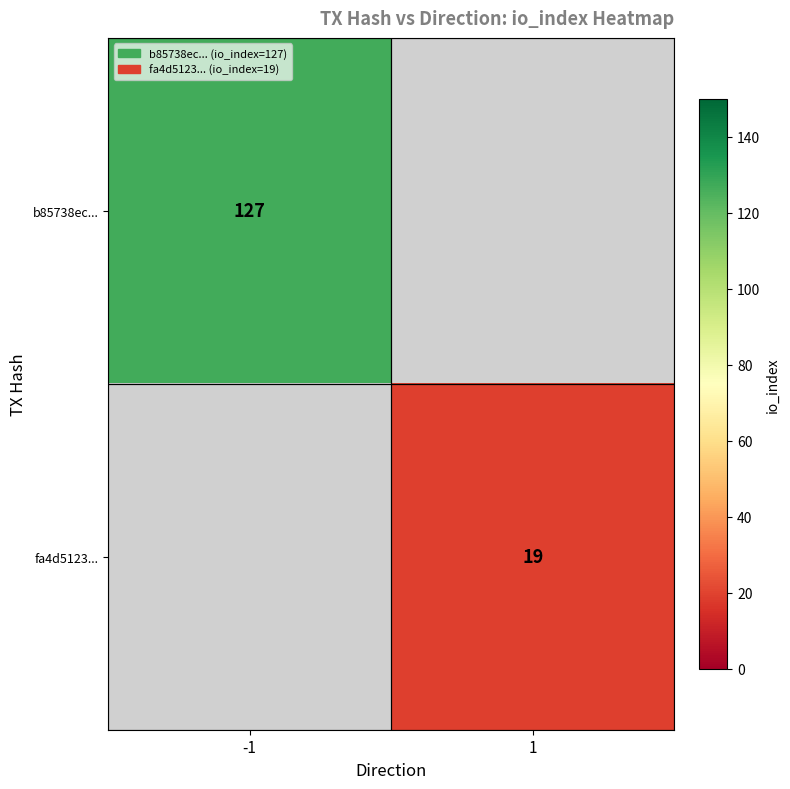

True or false: fa4d5123... has a value of 19 at 1.

True